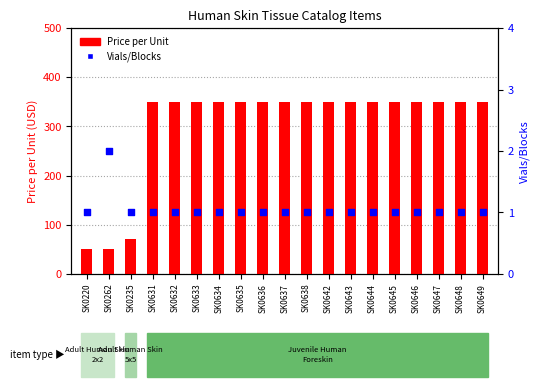

Is the value of Price per Unit at SK0649 greater than the value of Vials/Blocks at SK0235?

Yes